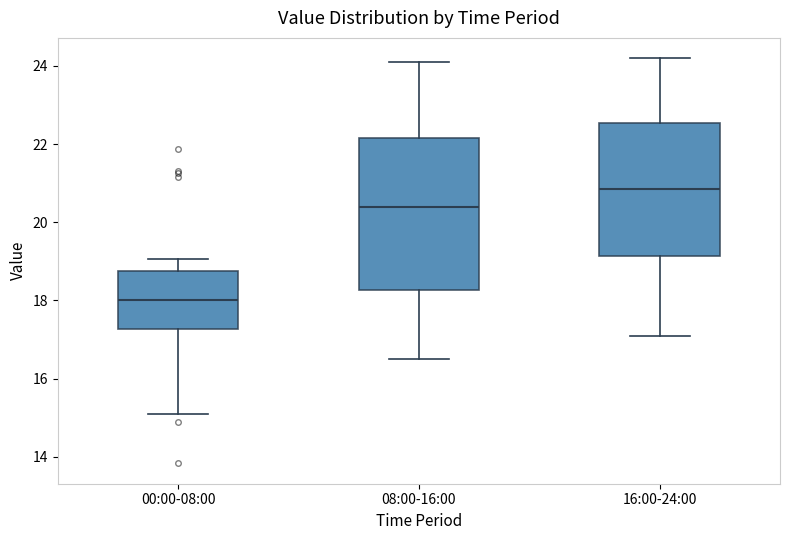

Which box's median line is the highest?

16:00-24:00